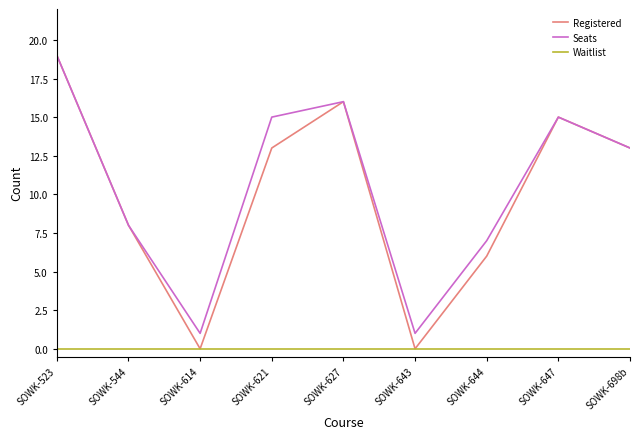

What is the spread (max minus min) of values at SOWK-644?

7